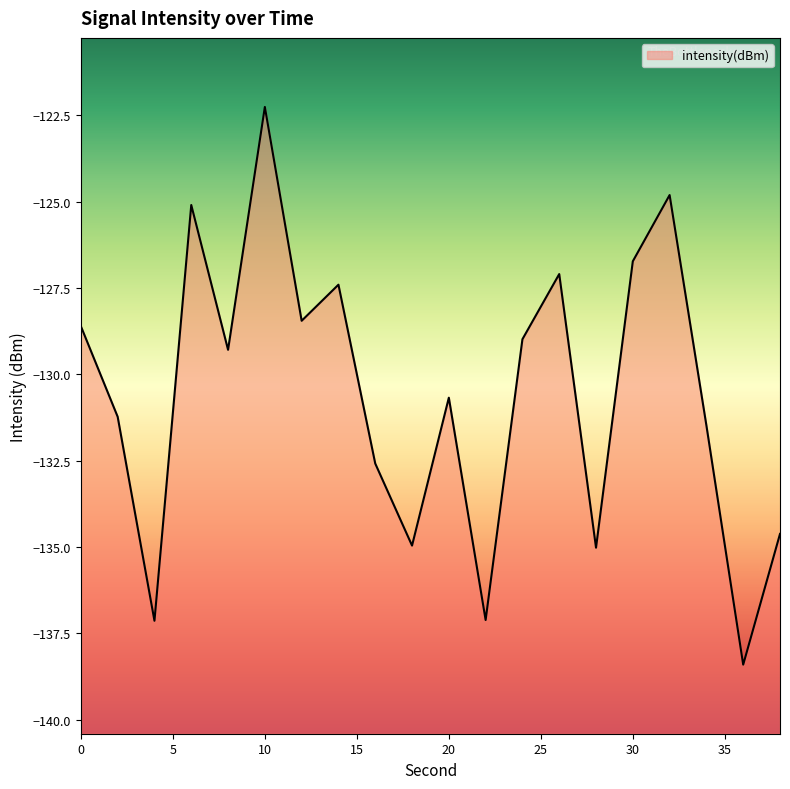

True or false: the data shows -125.1 at 6.

True